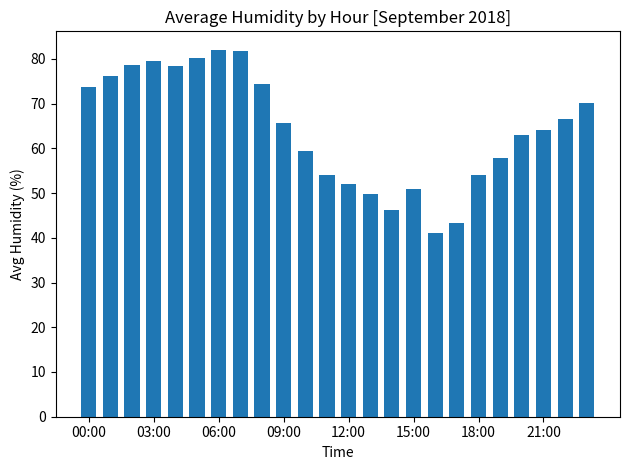

What is the value of the 6th bar from the left?

80.2